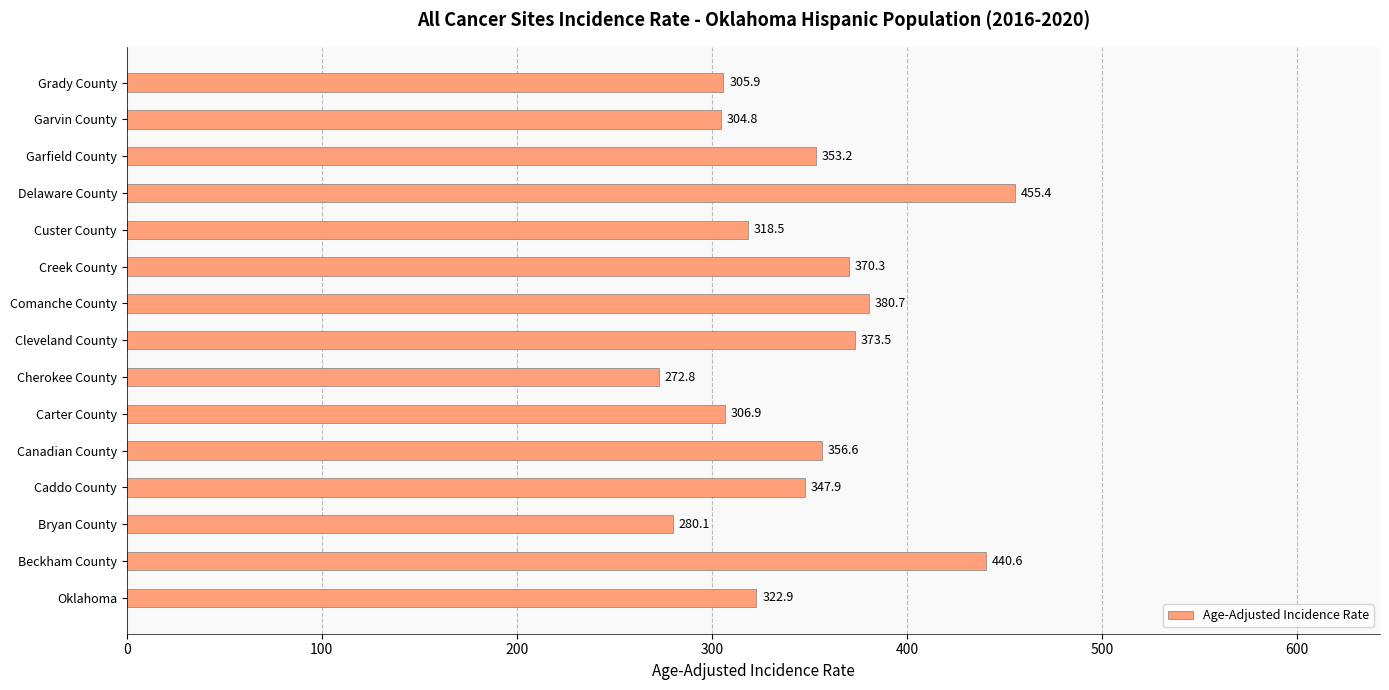

Rank the categories by value from highest to lowest.

Delaware County, Beckham County, Comanche County, Cleveland County, Creek County, Canadian County, Garfield County, Caddo County, Oklahoma, Custer County, Carter County, Grady County, Garvin County, Bryan County, Cherokee County